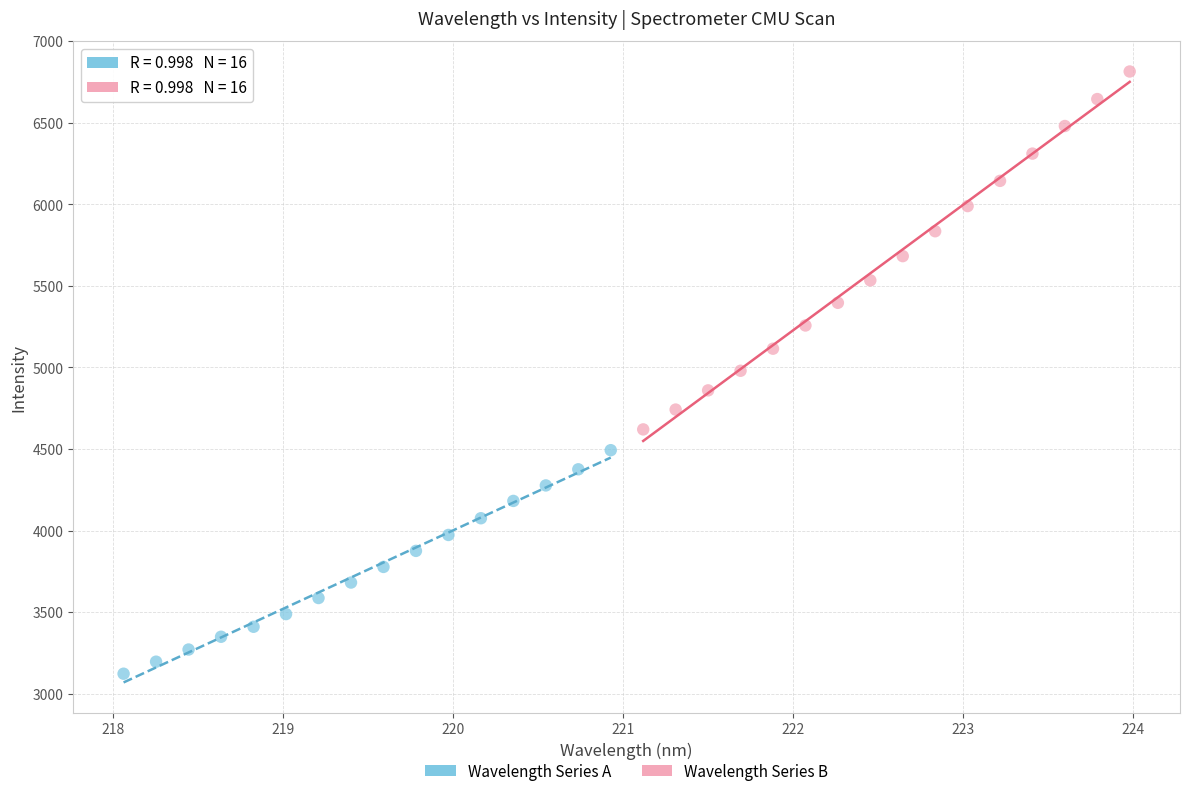

Which series contains the lowest Y value?

Wavelength Series A